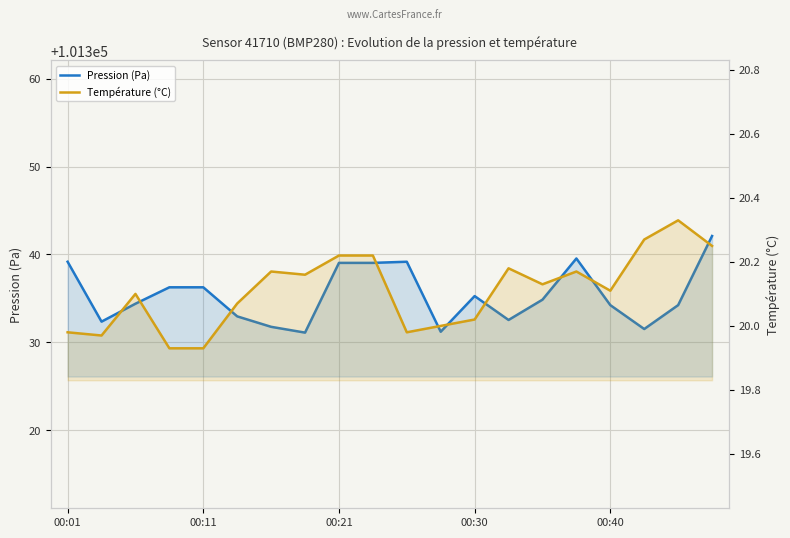

What are all the series names shown in the legend?

Pression (Pa), Température (°C)